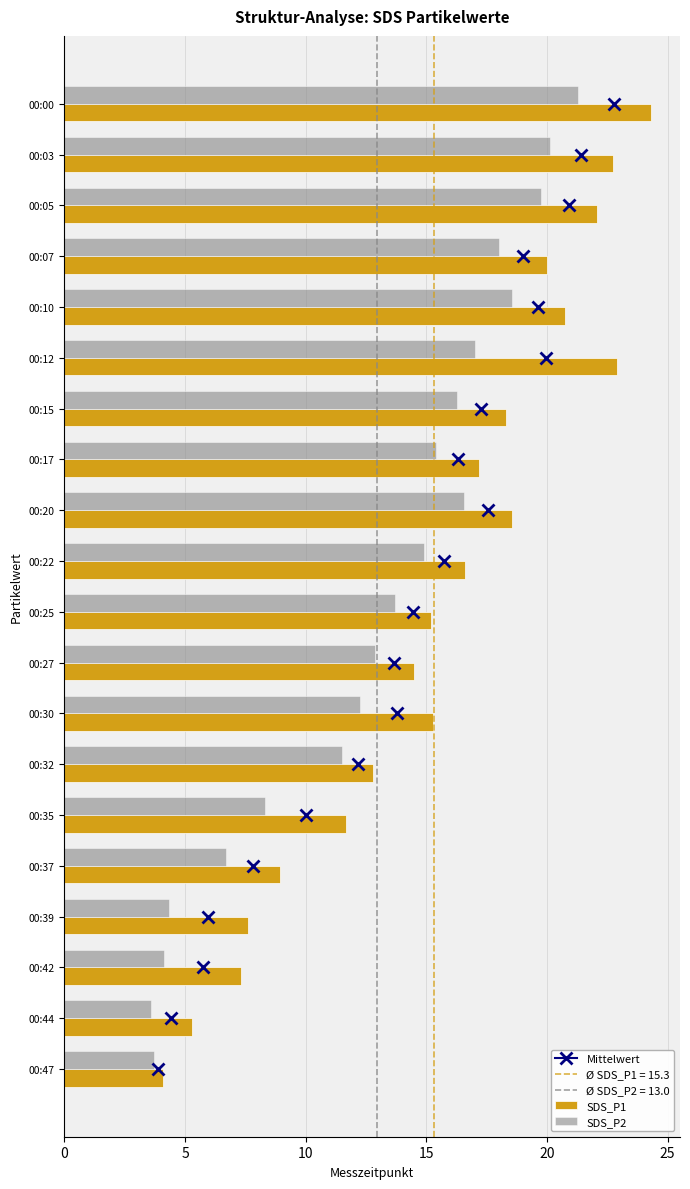

The value of SDS_P2 at 00:10 is 6.7. True or false?

False